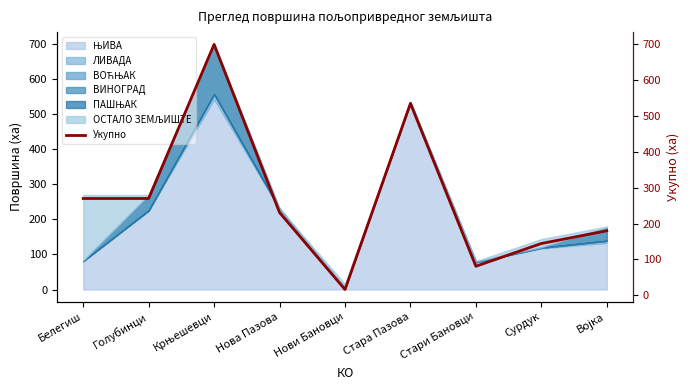

Which label corresponds to the largest value in the chart?

Крњешевци